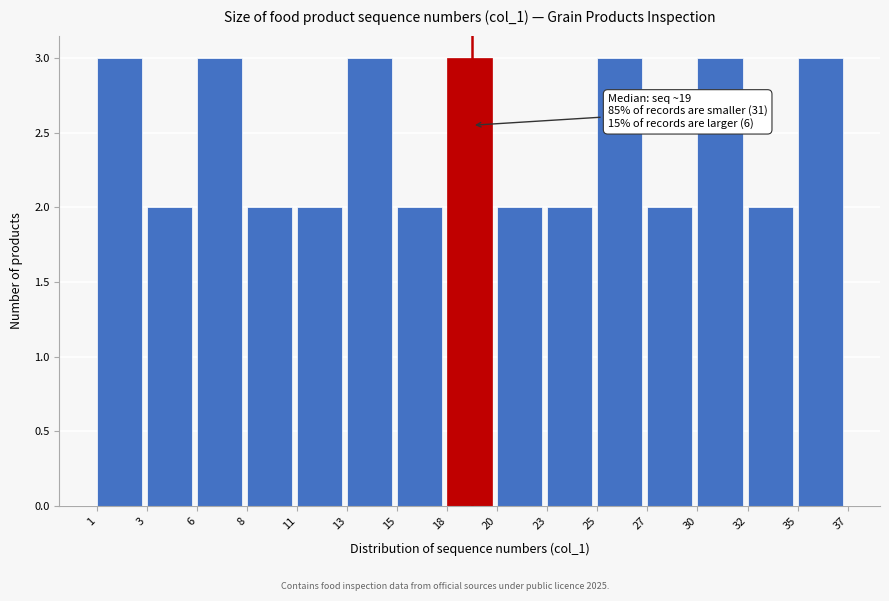

Reading left to right, list all the values displayed in this chart.

3	2	3	2	2	3	2	3	2	2	3	2	3	2	3